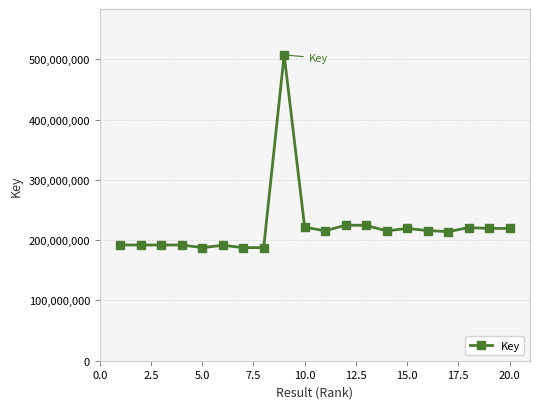

Count the number of categories in the chart.

20